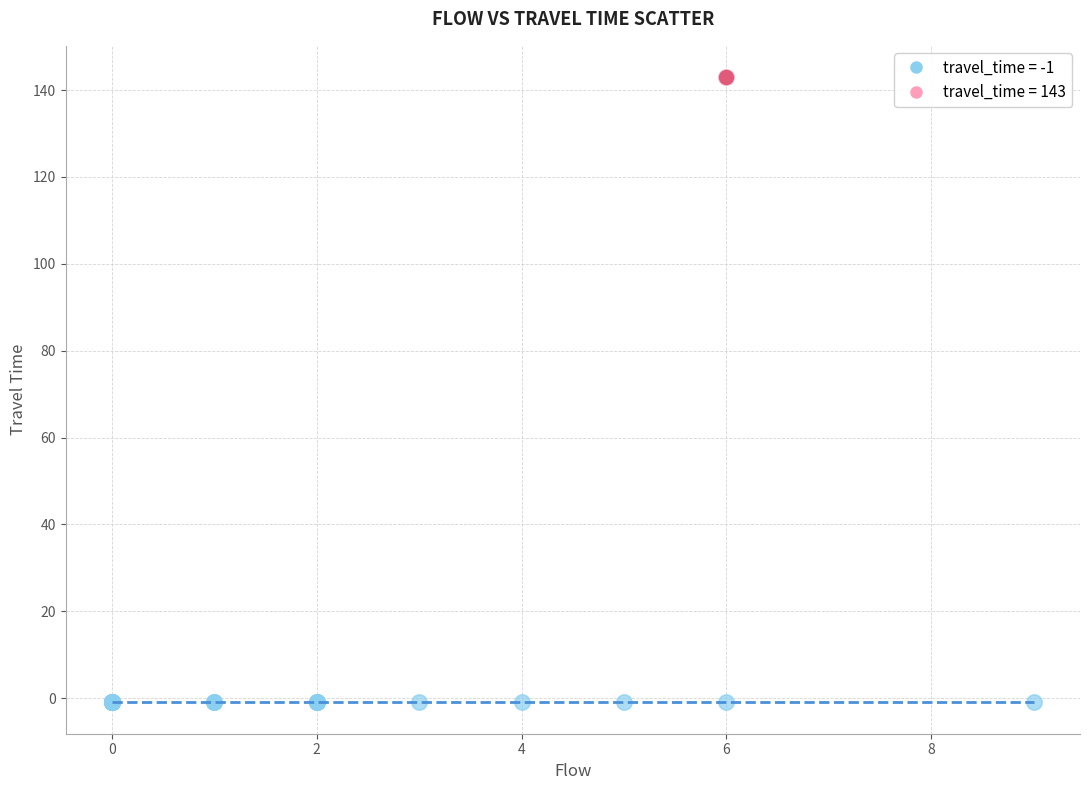

What are all the series names shown in the legend?

travel_time = -1, travel_time = 143